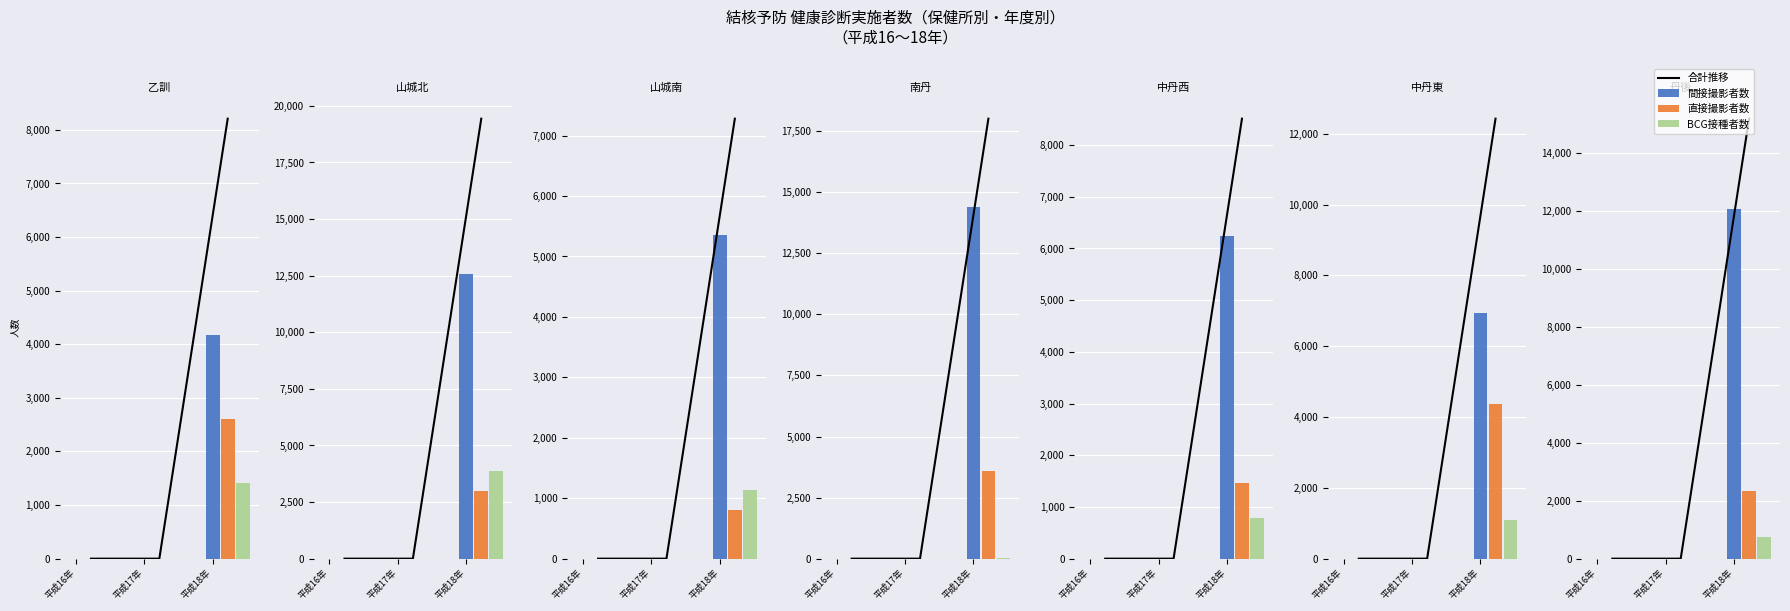

The 間接撮影者数 series shows 4492 at 平成18年. True or false?

False